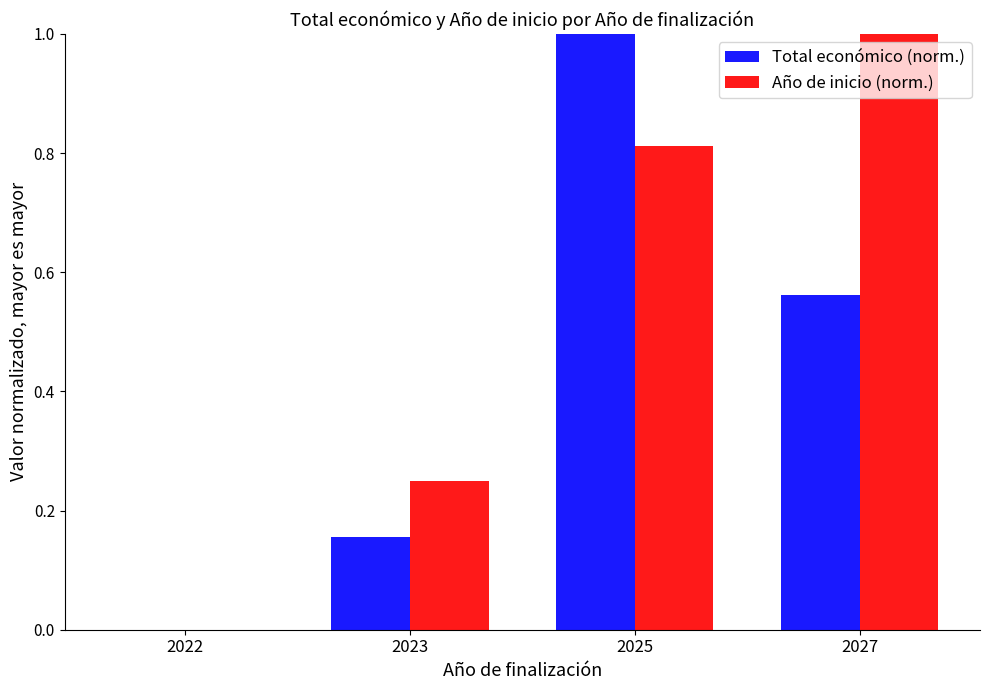

What is the sum of all Total económico (norm.) values?

1.7